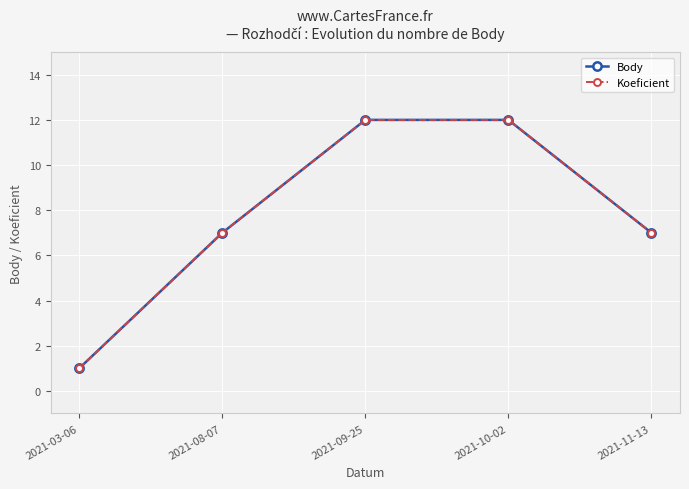

Does the chart have visible grid lines?

Yes